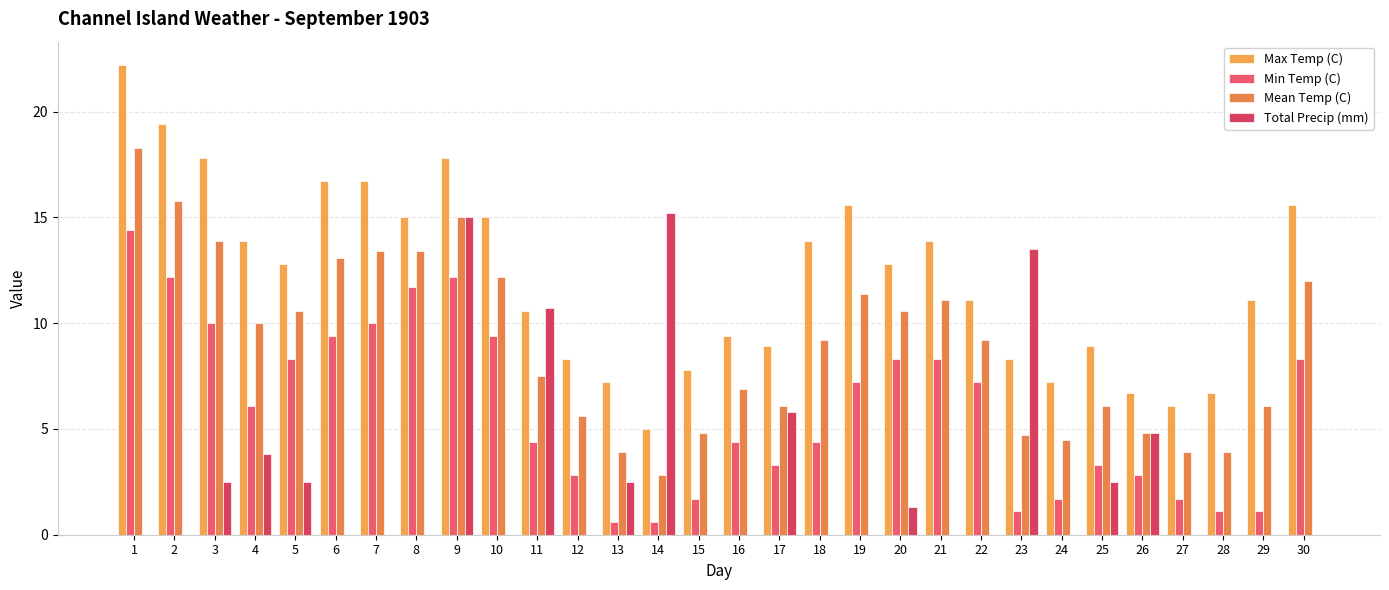

What is the total value across all series at 1?

54.9